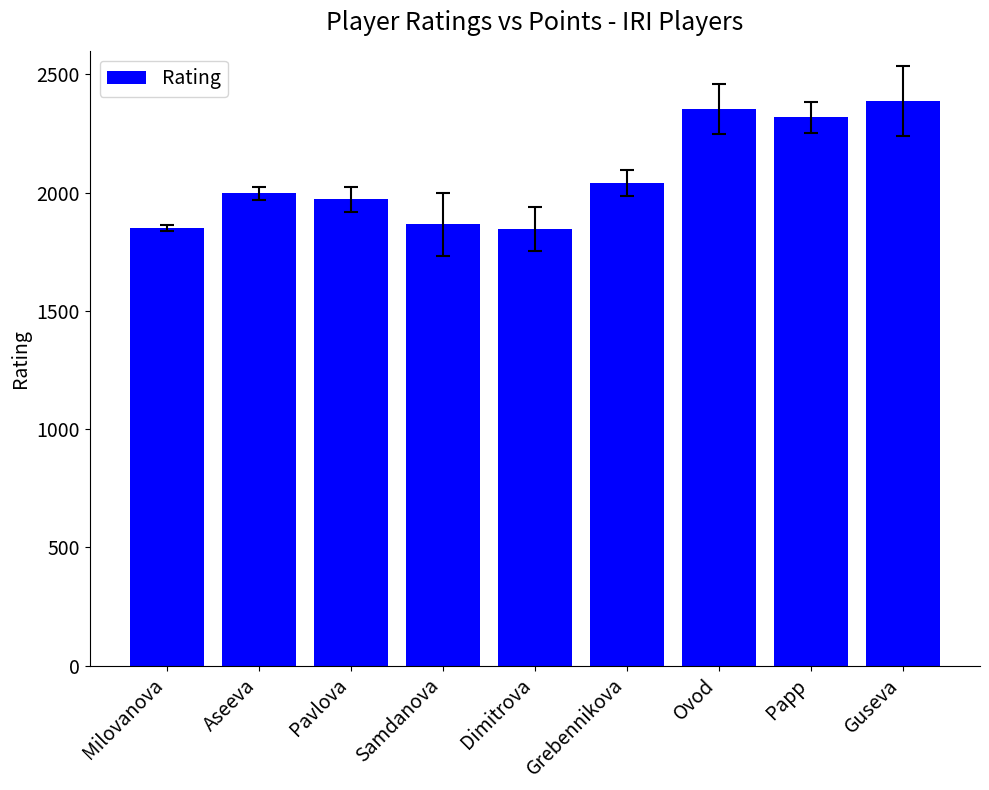

The value at Samdanova is 846. True or false?

False